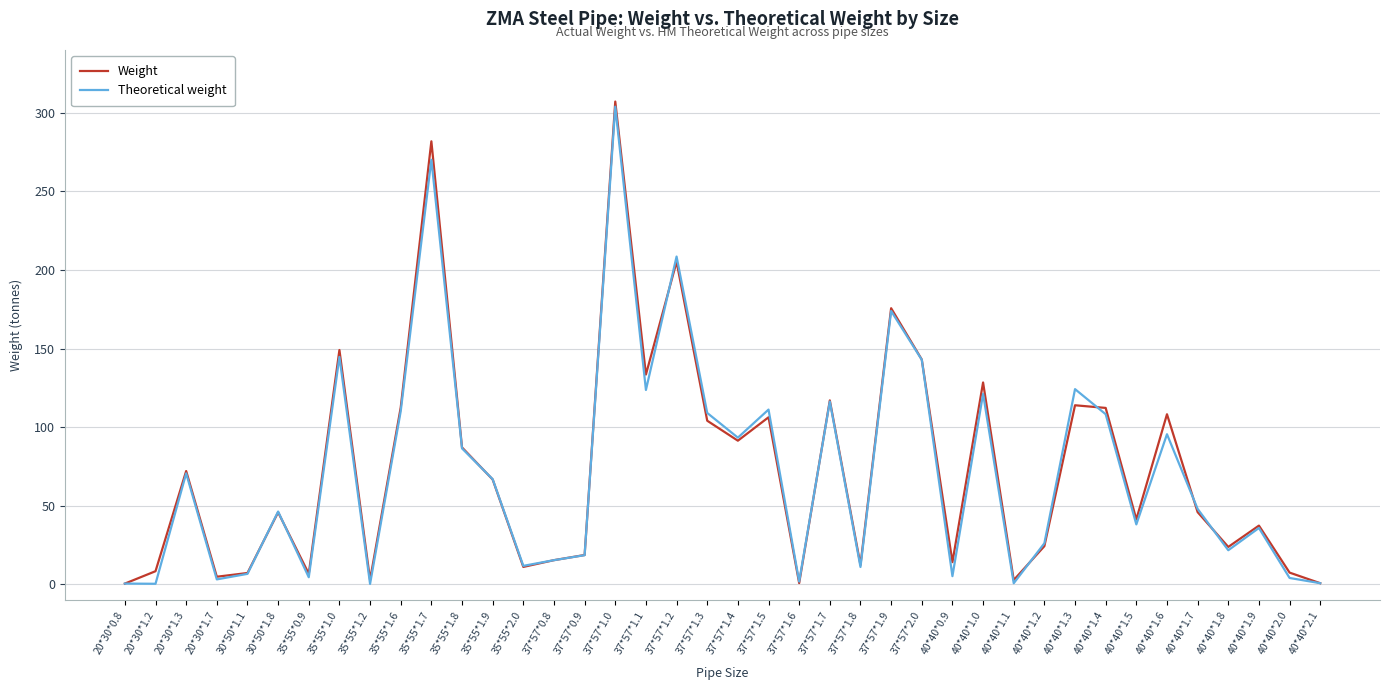

Between 37*57*1.5 and 40*40*1.5, which series saw the biggest shift?

Theoretical weight